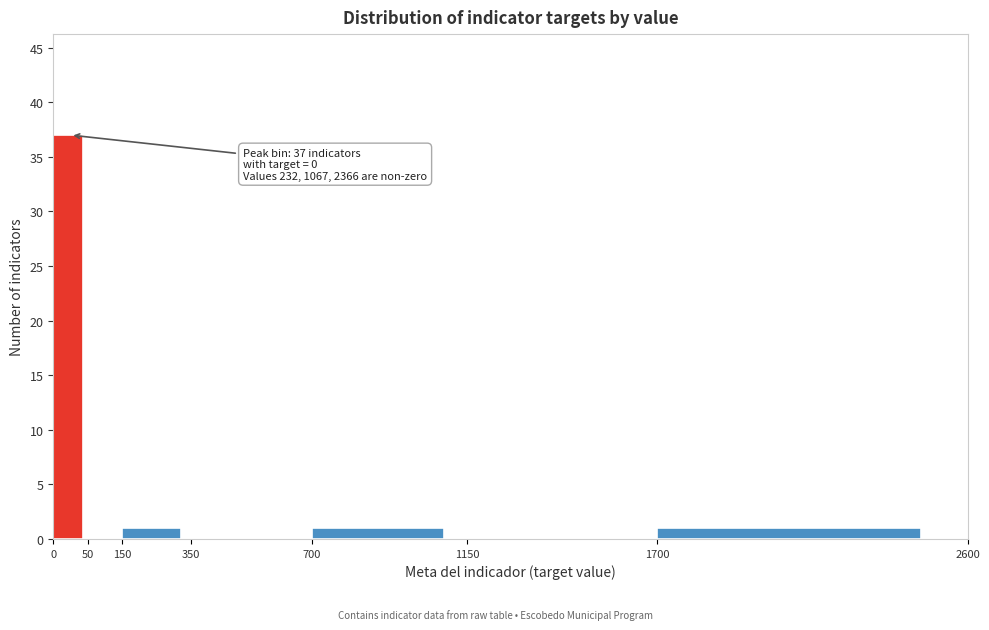

Reading left to right, what are all the values shown in this chart?

0=37	50=0	150=1	350=0	700=1	1150=0	1700=1